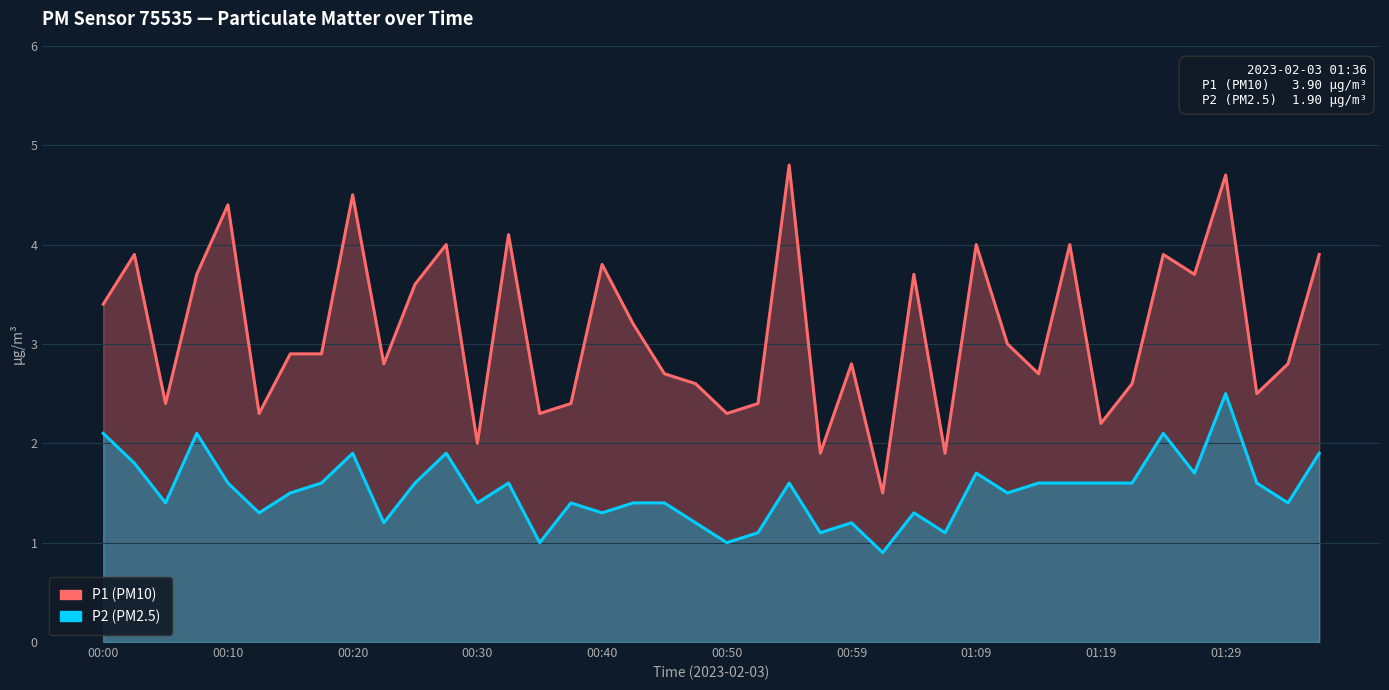

What position from the right is 00:40?

24